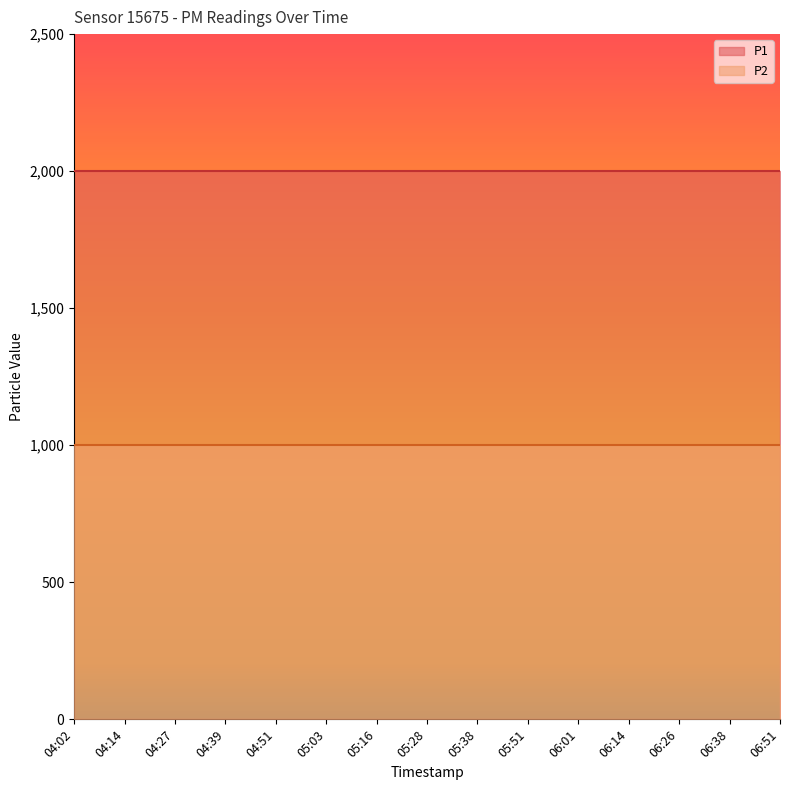

Rank the categories by P1 value from highest to lowest.

04:02, 04:14, 04:27, 04:39, 04:51, 05:03, 05:16, 05:28, 05:38, 05:51, 06:01, 06:14, 06:26, 06:38, 06:51